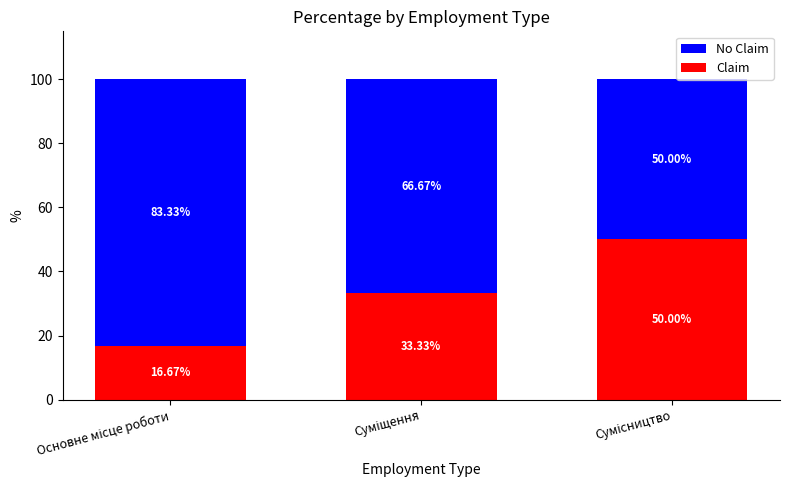

What is the difference between the maximum and second lowest values in the Claim series?

16.7